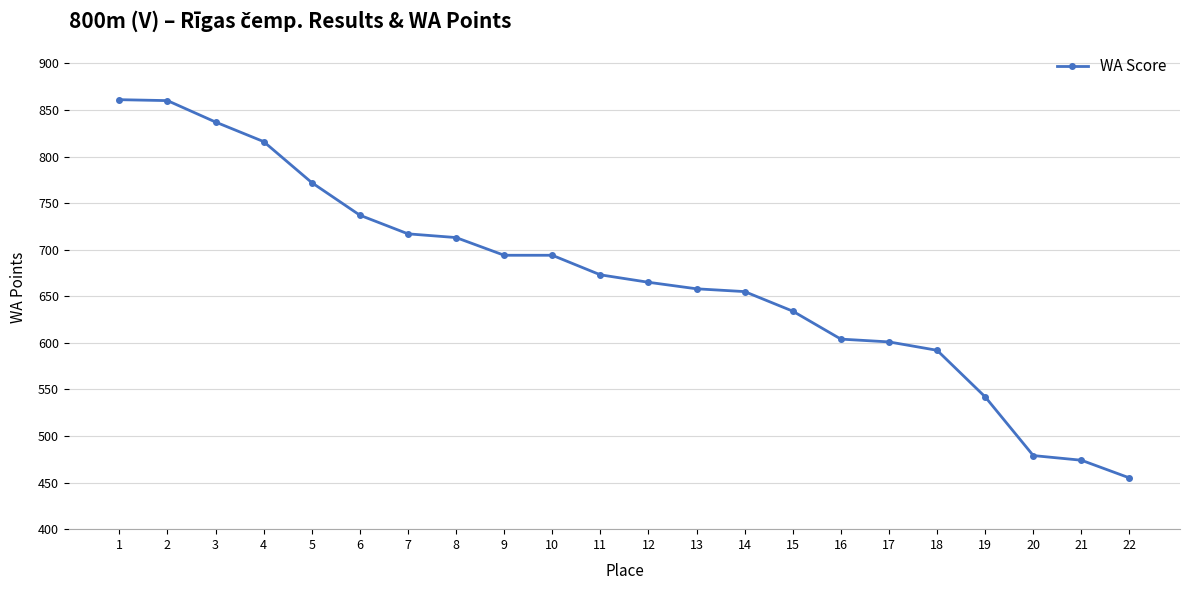

What is the value of the 3rd point from the left?

837